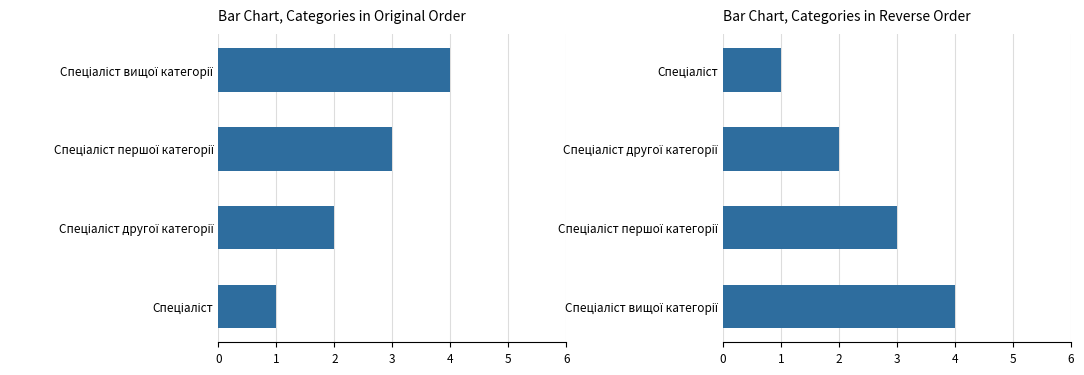

What is the value of the 3rd bar from the left?

2